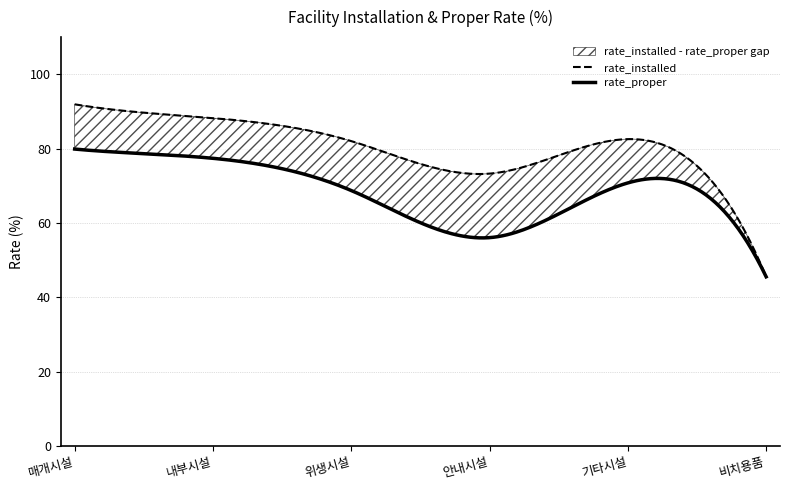

Count the number of categories in the chart.

6